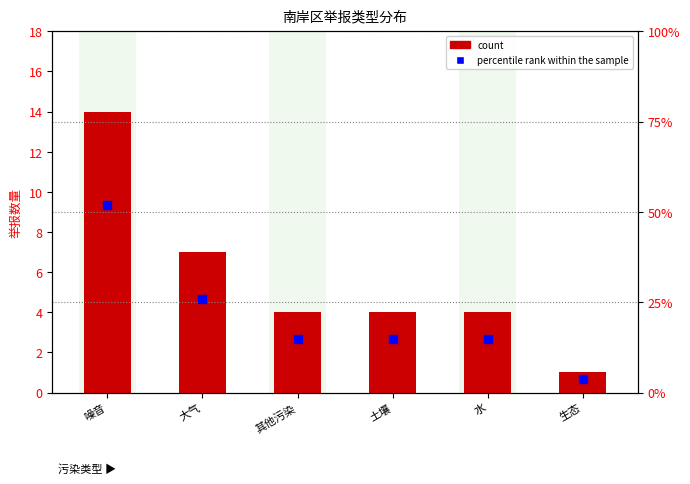

What are all the series names shown in the legend?

count, percentile rank within the sample